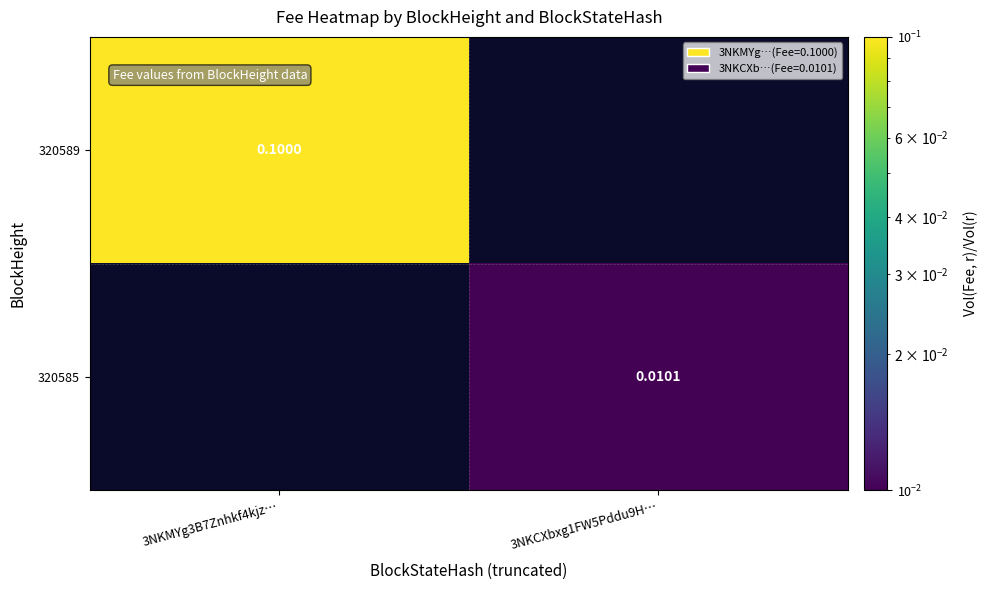

Is the value of 320589 at 3NKMYg3B7Znhkf4kjz… greater than the value of 320585 at 3NKCXbxg1FW5Pddu9H…?

Yes